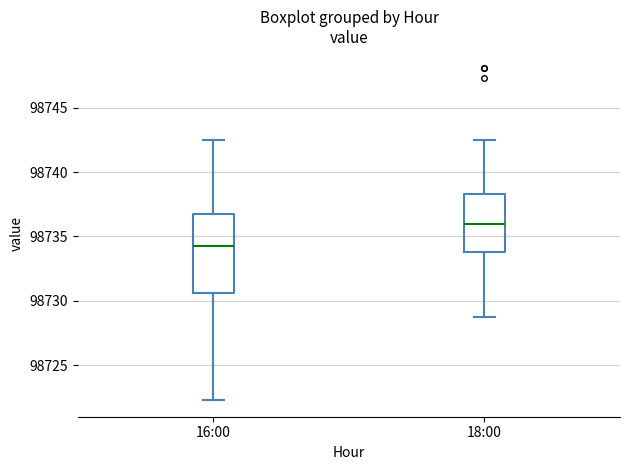

Which box is the tallest, from its lower edge to its upper edge?

16:00